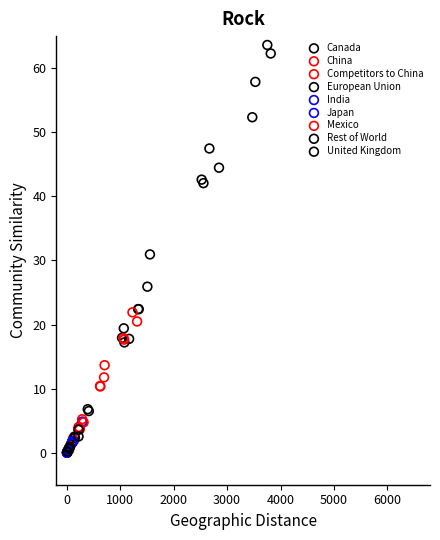

Which series contains the highest Y value?

Rest of World